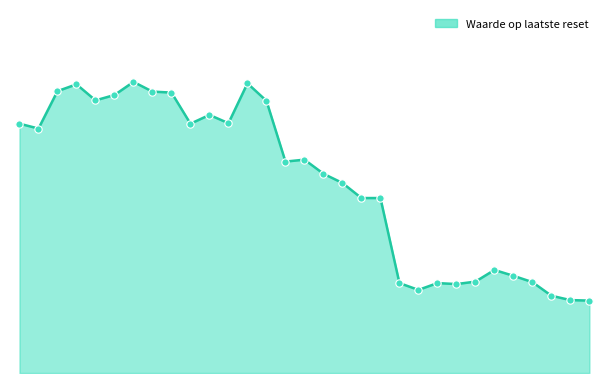

Does the chart have visible grid lines?

No